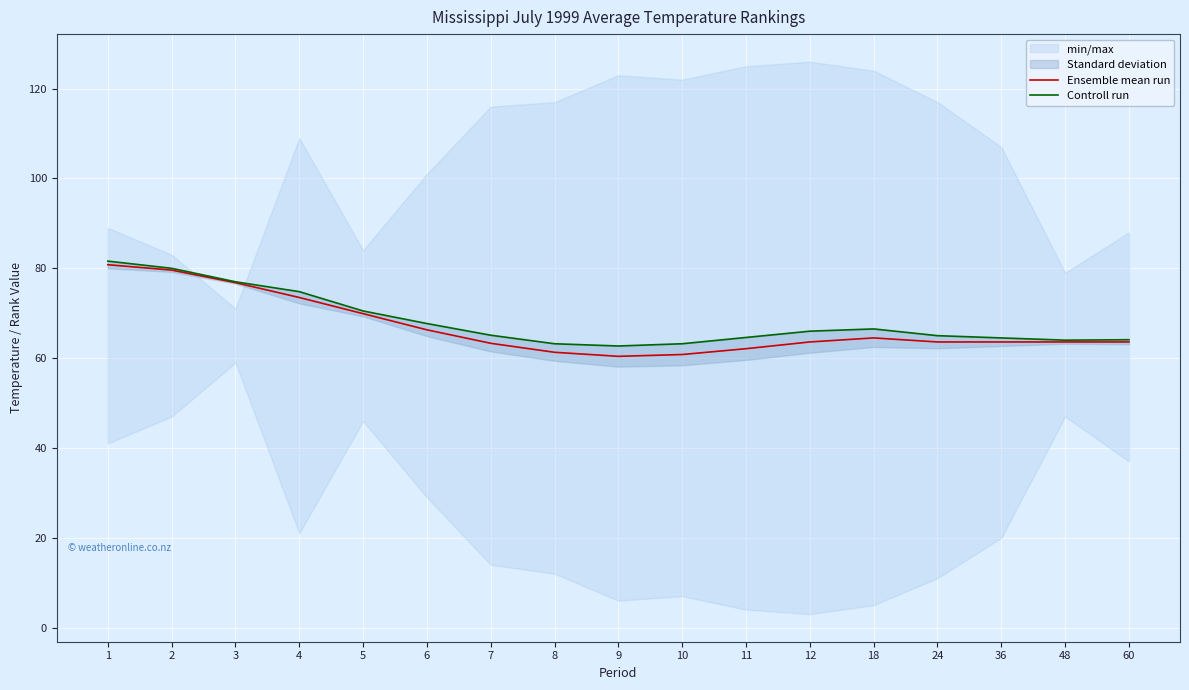

Which series has the largest total across all categories?

Controll run